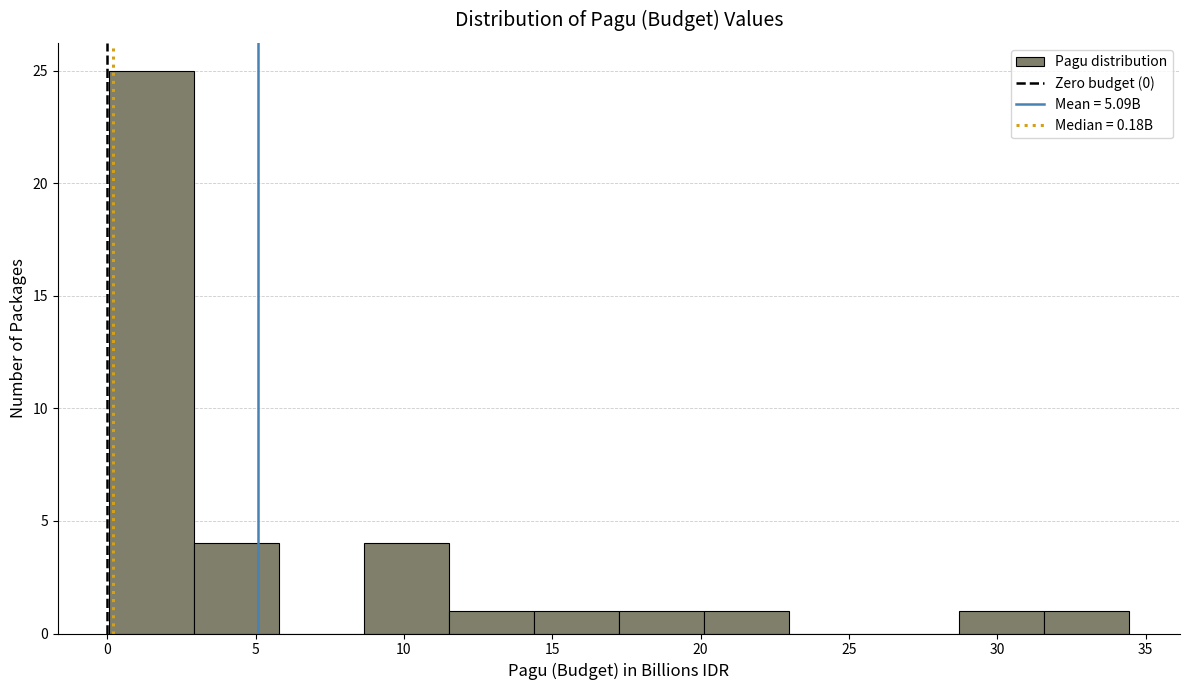

Reading left to right, list every bar in this chart as the range it spans on the x-axis followed by its height. Neither the bar edges nor the heights are printed on the chart, so give them approximately, as read against the axes.

0.0 to 3.0: 25
3.0 to 6.0: 4
6.0 to 8.5: 0
8.5 to 11.5: 4
11.5 to 14.5: 1
14.5 to 17.0: 1
17.0 to 20.0: 1
20.0 to 23.0: 1
23.0 to 26.0: 0
26.0 to 28.5: 0
28.5 to 31.5: 1
31.5 to 34.5: 1